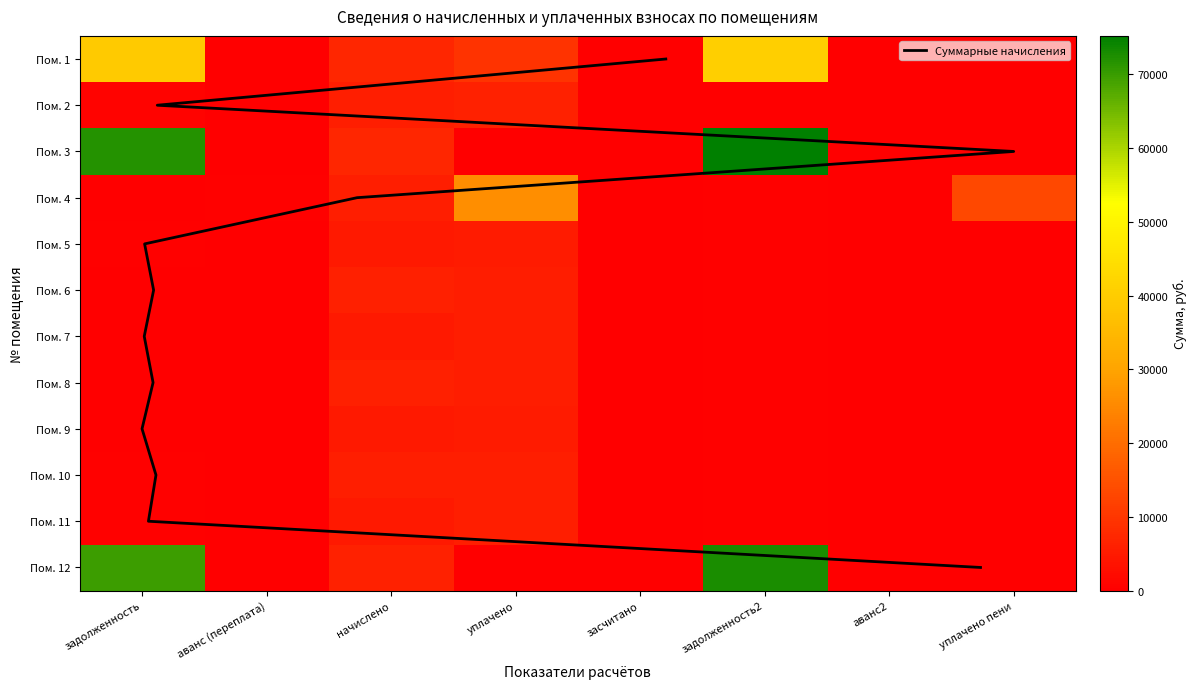

What is the total value across all series at начислено?

69334.6